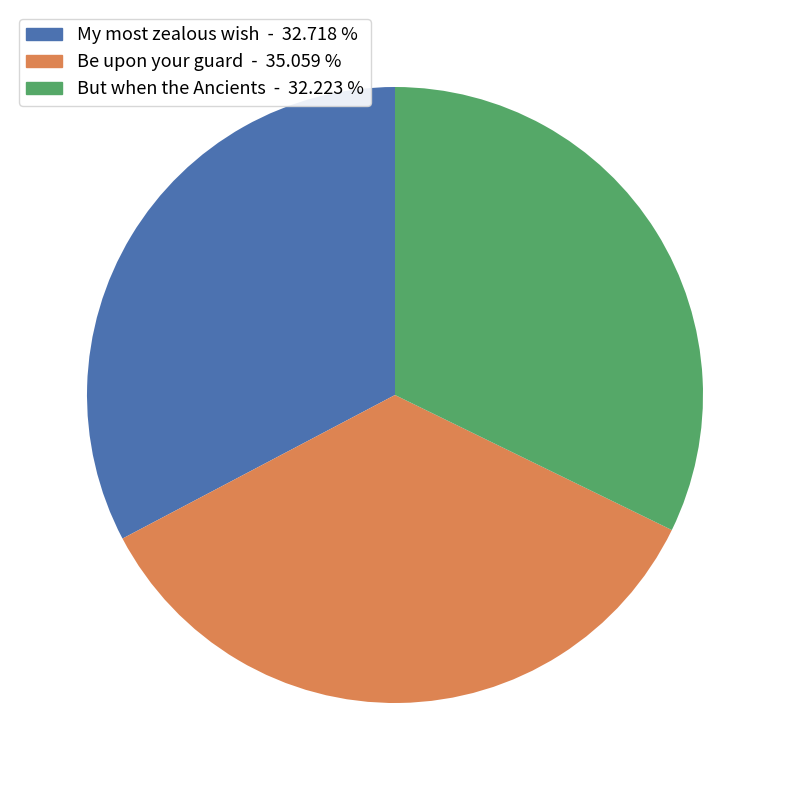

Does Be upon your guard represent more than half of the total?

No